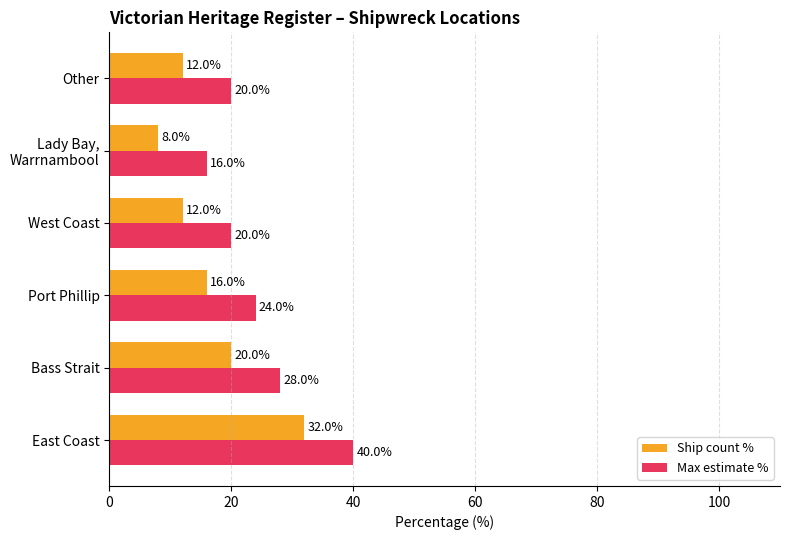

What is the difference between the second highest and second lowest values in the Max estimate % series?

8